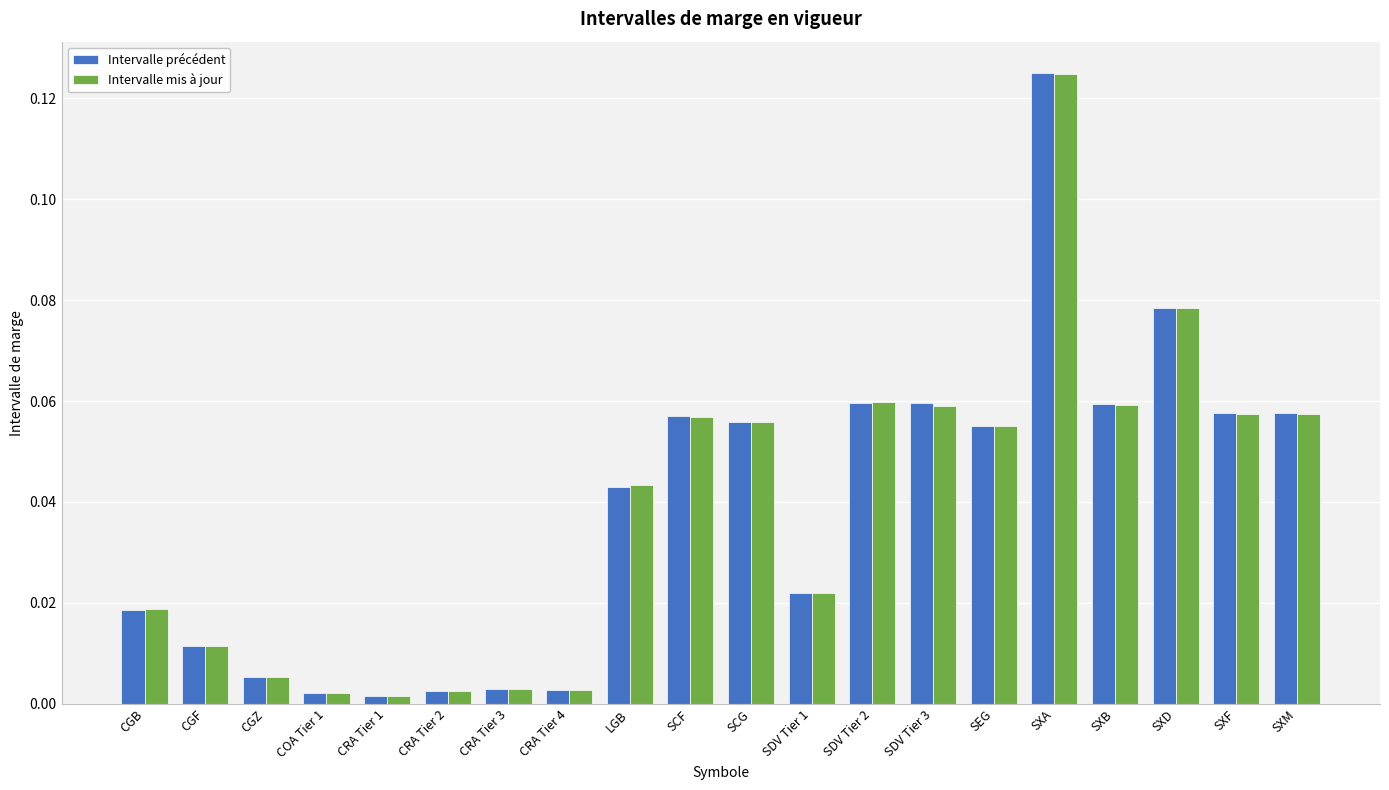

Which series changed the most between LGB and SDV Tier 2?

Intervalle précédent